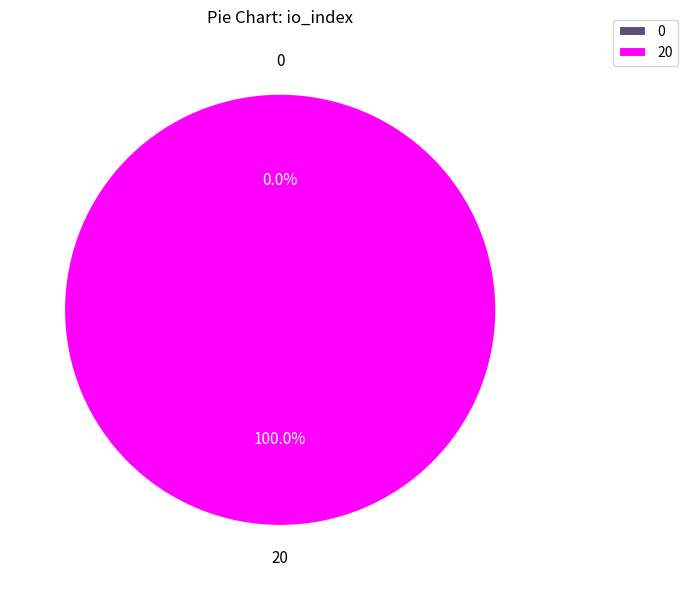

What percentage is the 20 slice, to the nearest percent?

100%